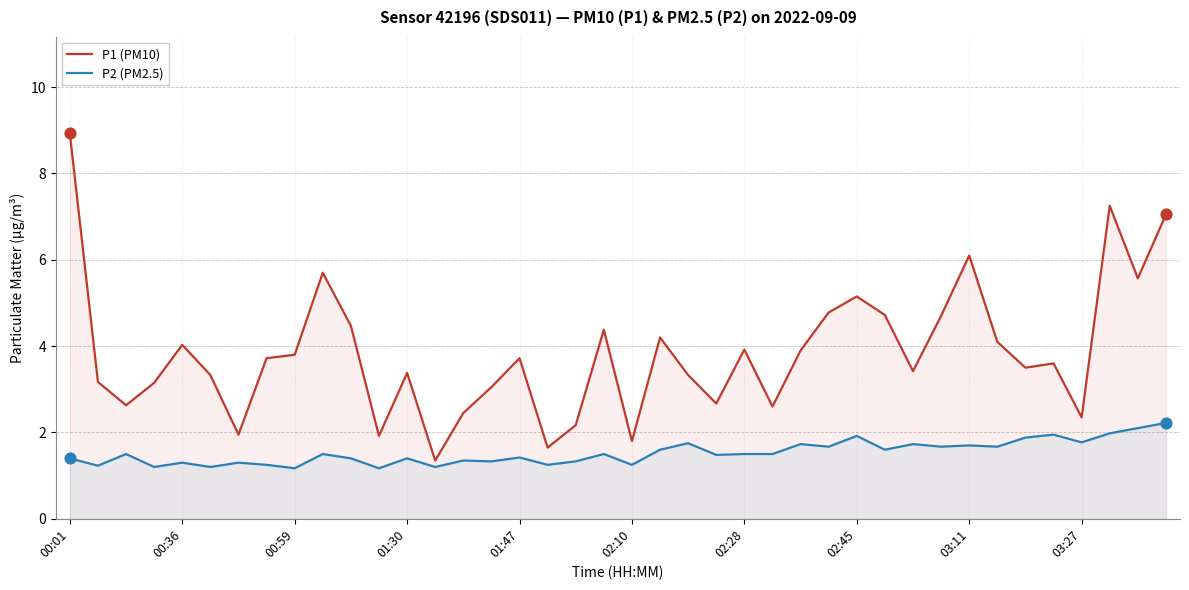

Which series reaches the maximum Y coordinate?

P1 (PM10)